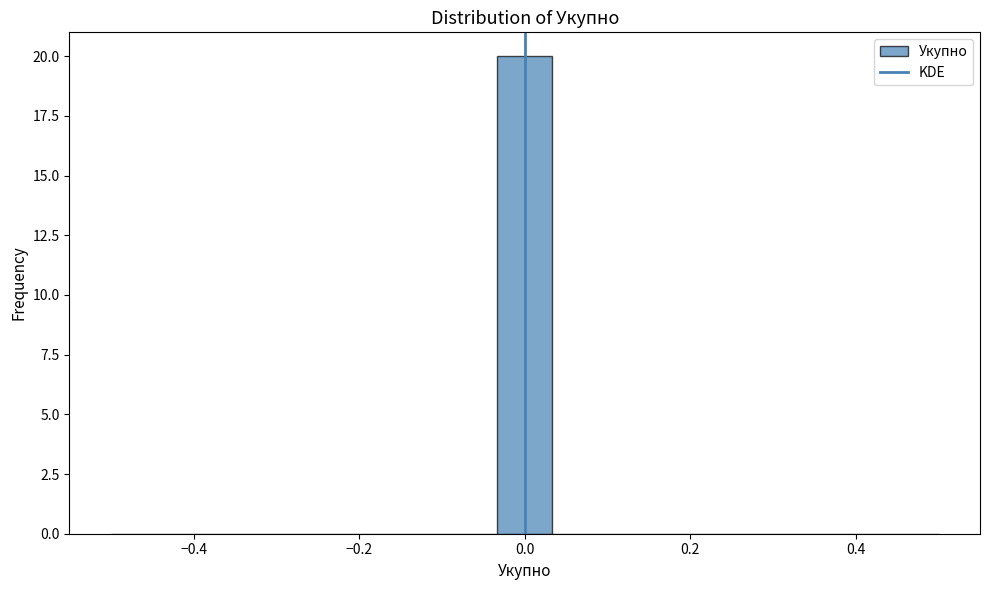

Around what value on the x-axis is the tallest bar? Give the approximate position of its centre, as read against the axis.

0.00